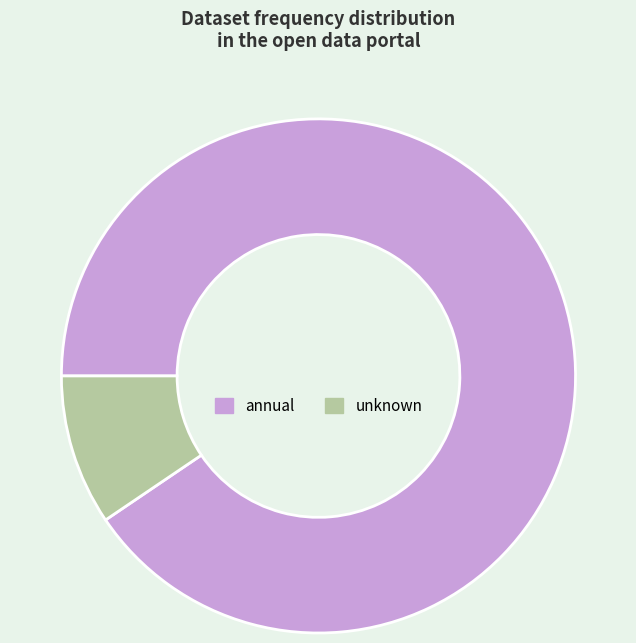

Count the number of slices in the pie.

2